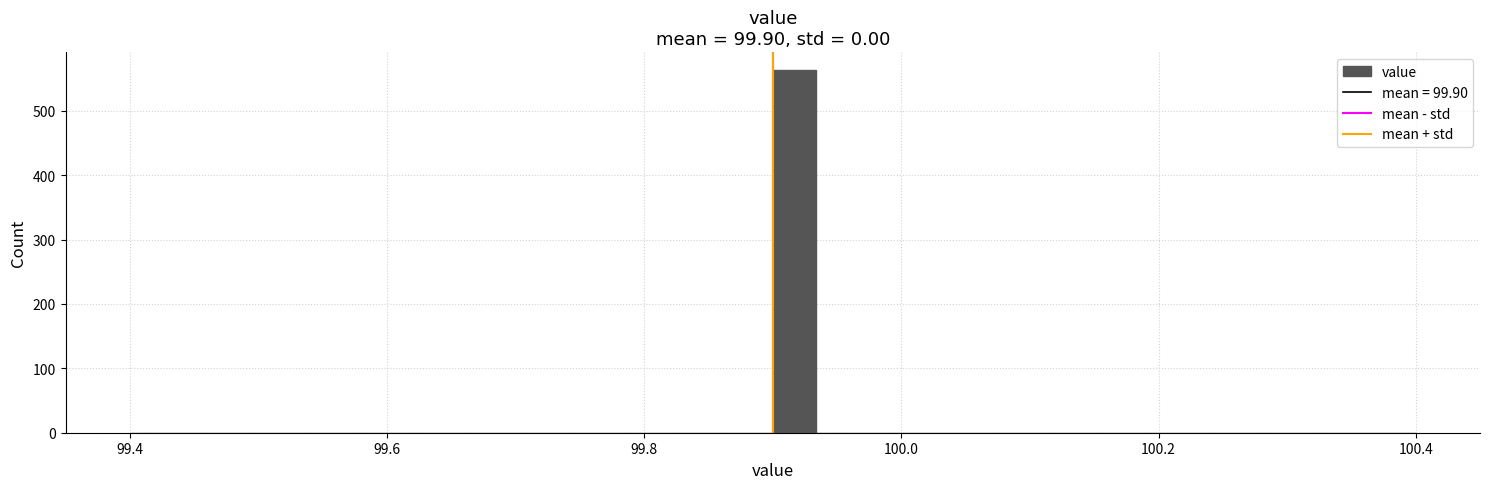

Read against the x-axis, roughly where is the centre of the tallest bar?

99.92